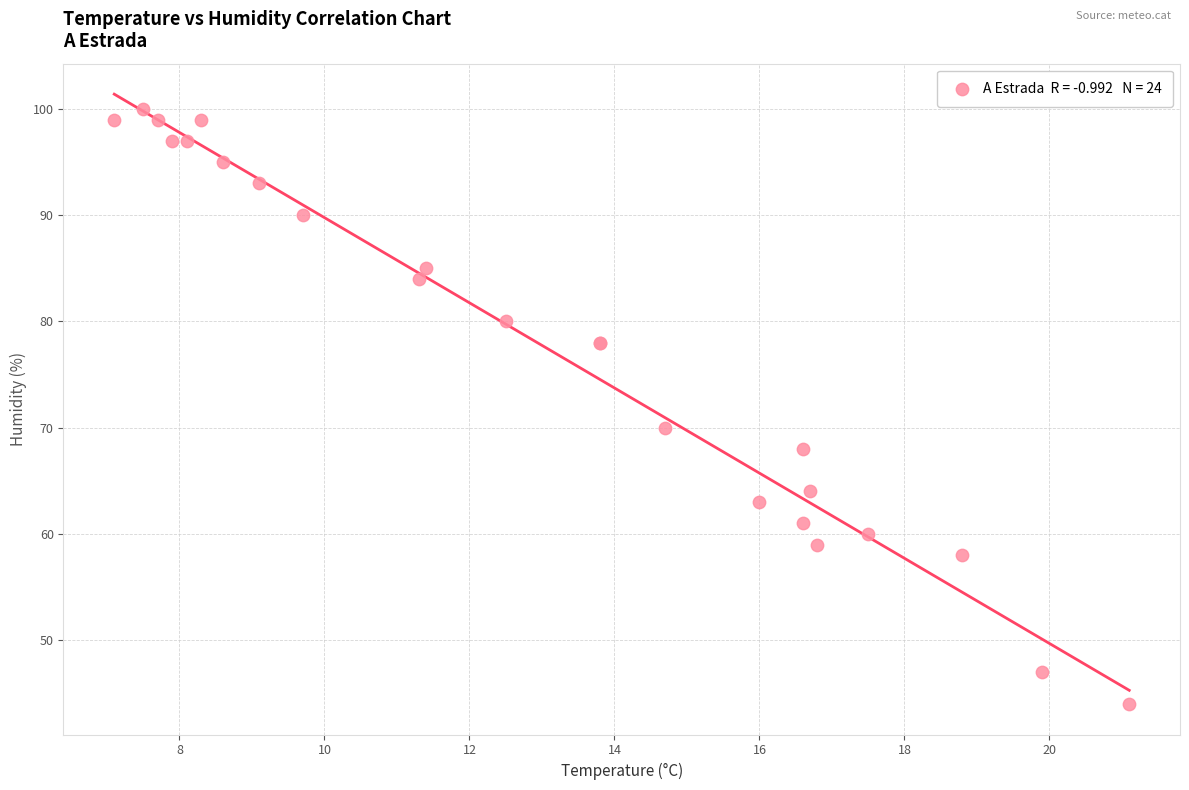

What Y value in the scatter plot is closest to 72?

70